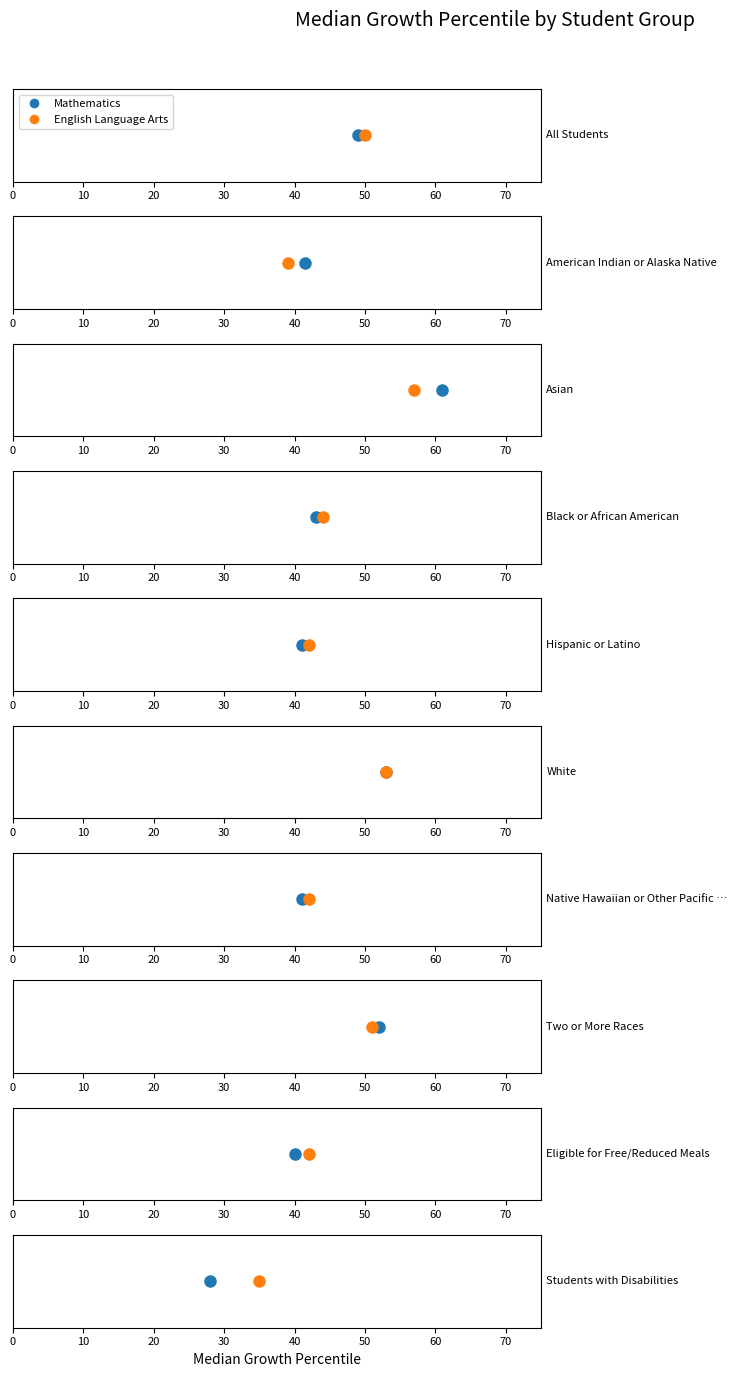

Is it true that English Language Arts equals 51.0 at Two or More Races?

True